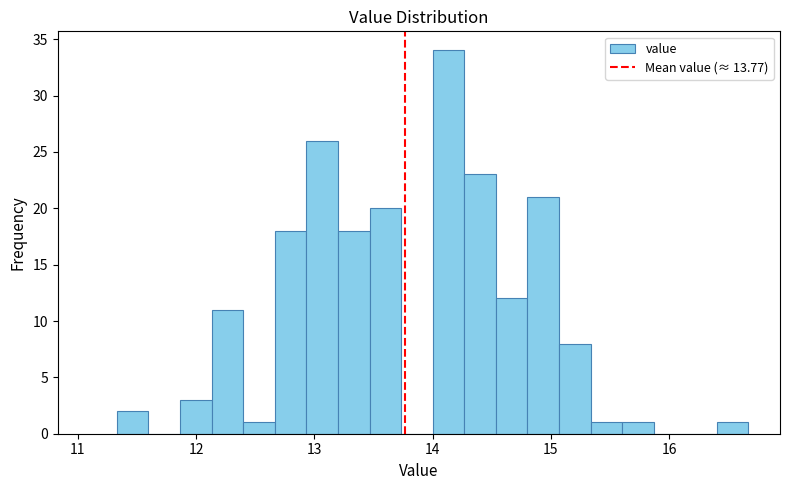

Around what value on the x-axis is the tallest bar? Give the approximate position of its centre, as read against the axis.

14.1